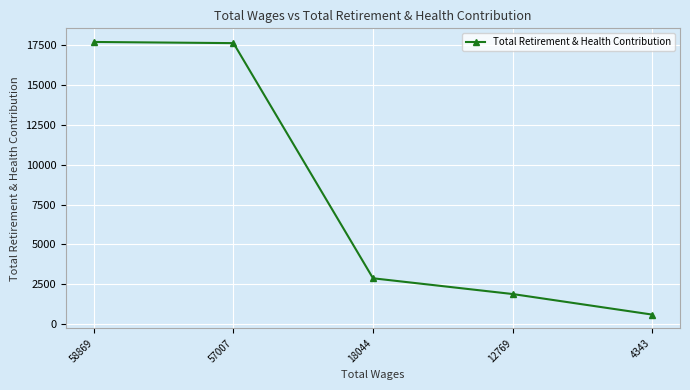

What is the value of the 4th point from the left?

1891